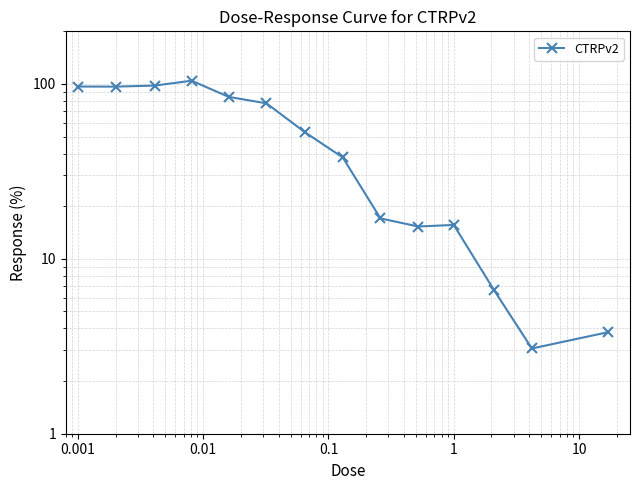

How many data points are less than 52?

7